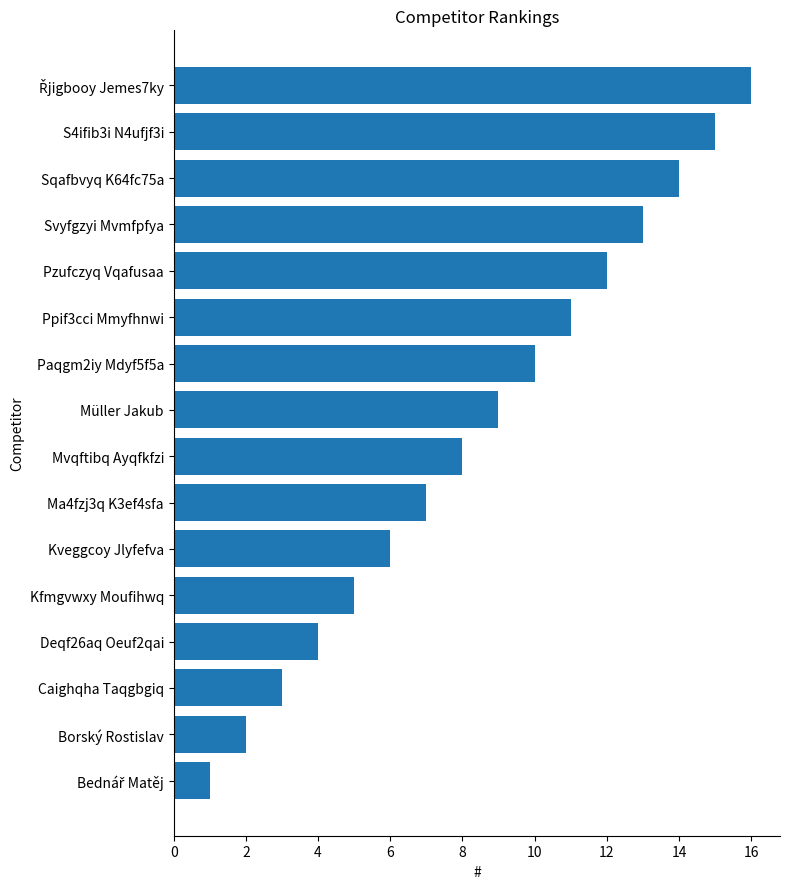

What is the difference between the second highest and minimum values?

14